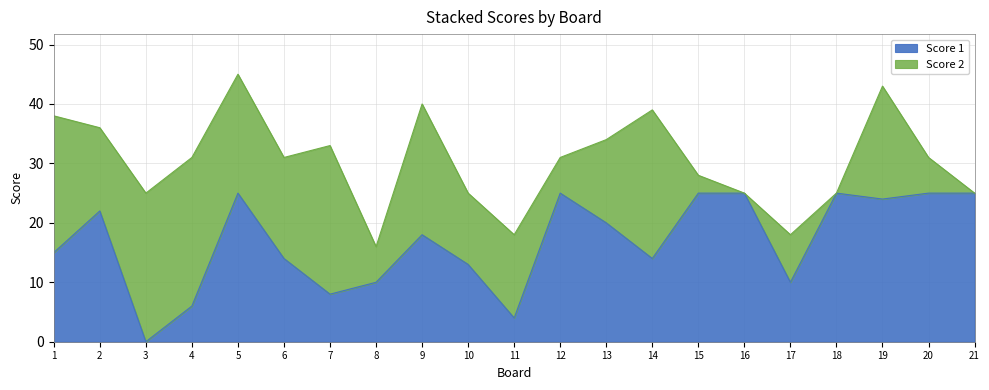

How many positive values are there?

20